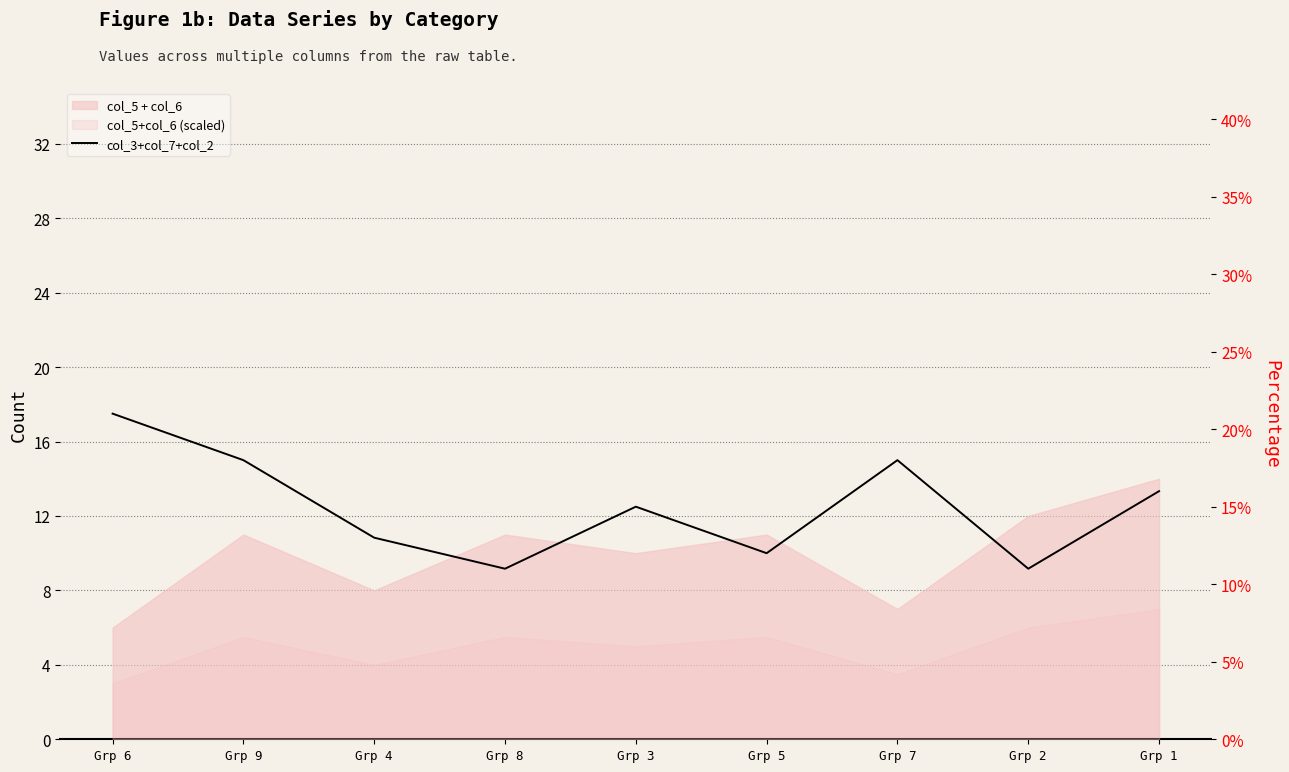

How many lines are shown in the chart?

1